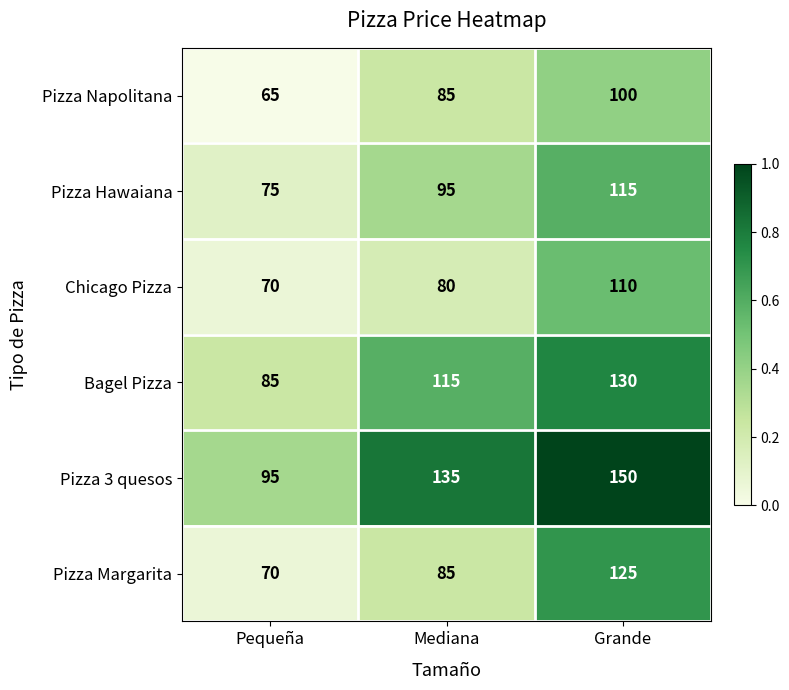

What is the difference between the highest and lowest values at Mediana?

55